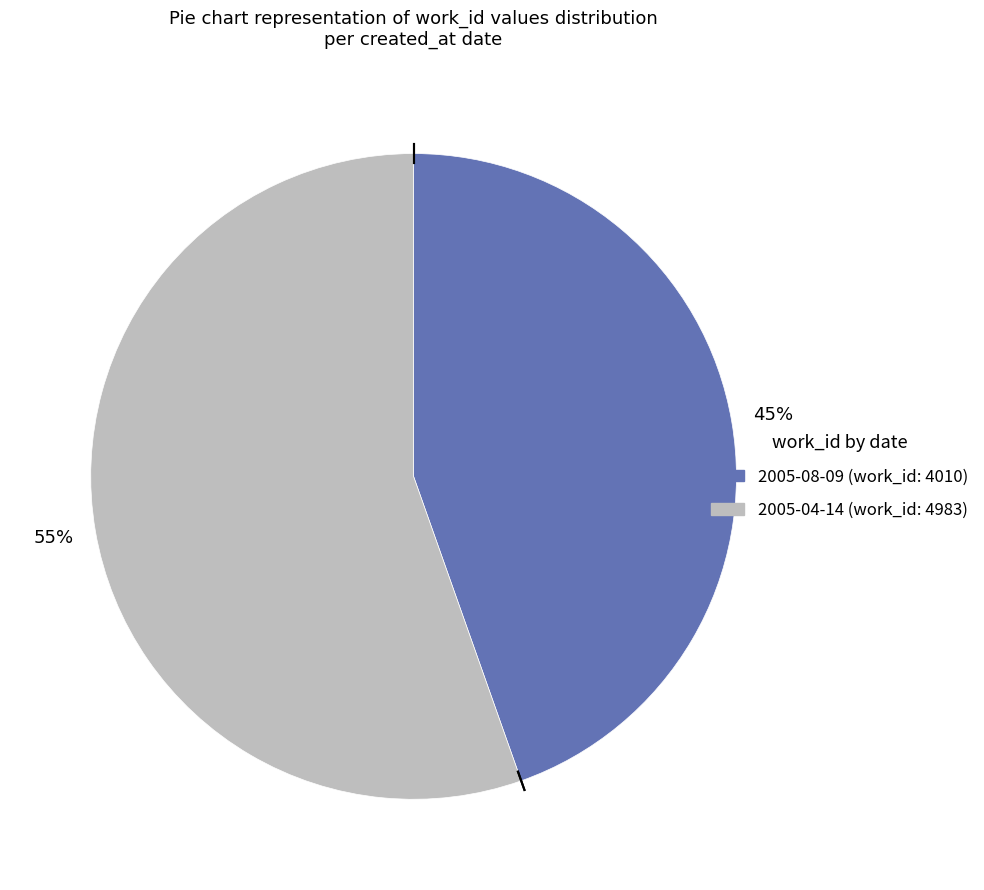

Does 2005-08-09 account for over 50% of the chart?

No